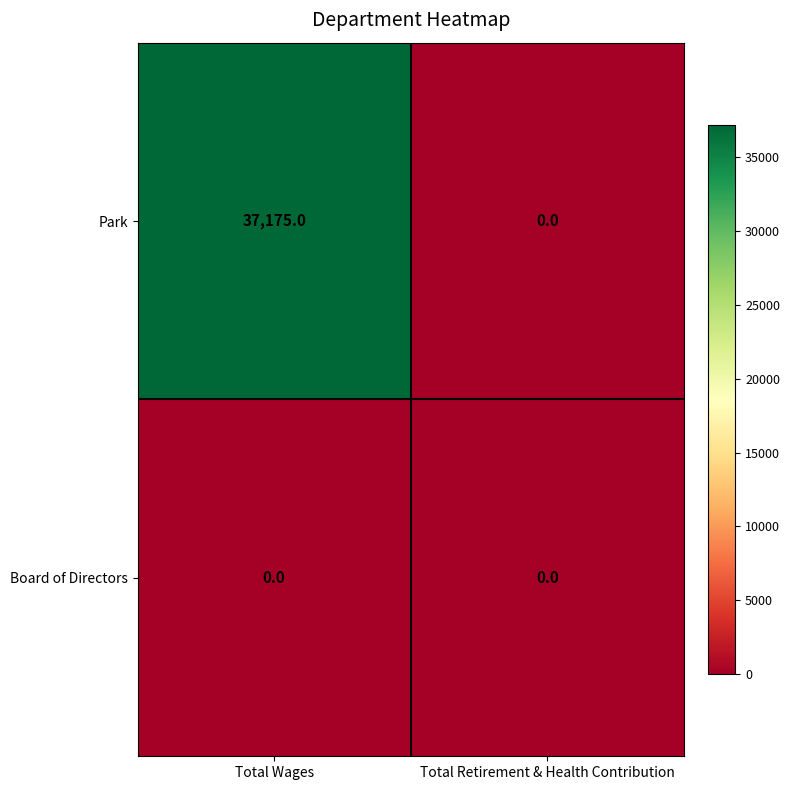

Rank the series by their average value, from lowest to highest.

Board of Directors, Park